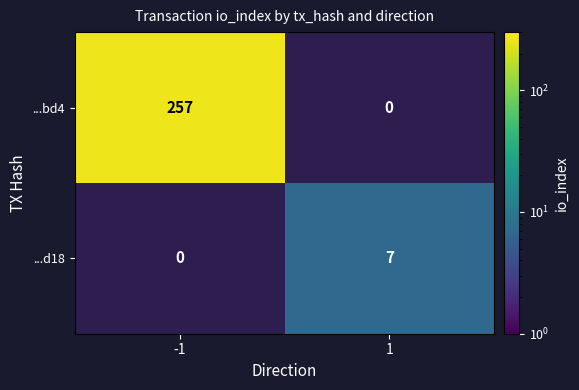

Is it true that ...d18 equals 12 at 1?

False